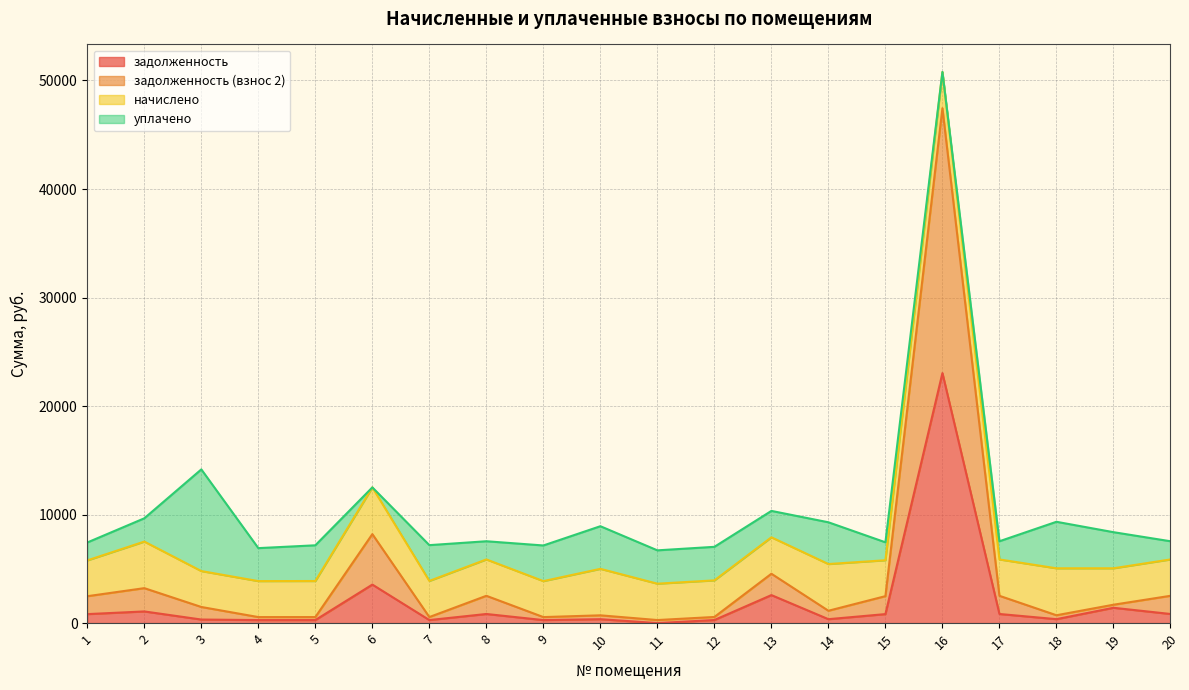

At which category is the sum across all series the highest?

16